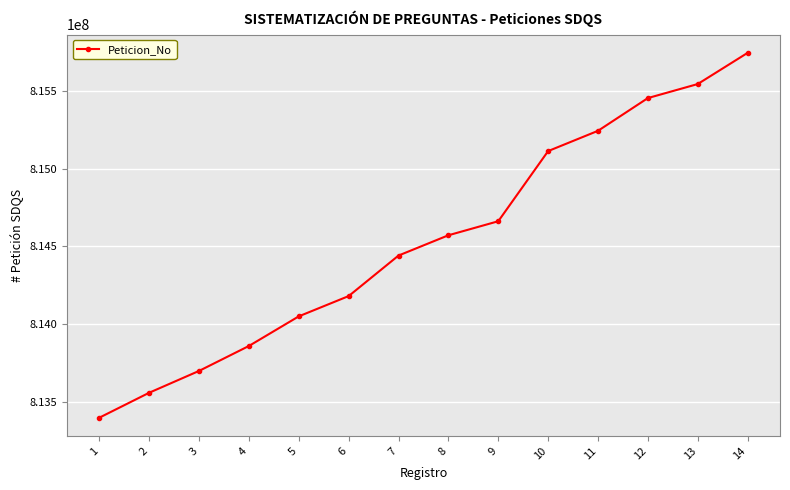

What is the difference between the values at 7 and 10?

670000